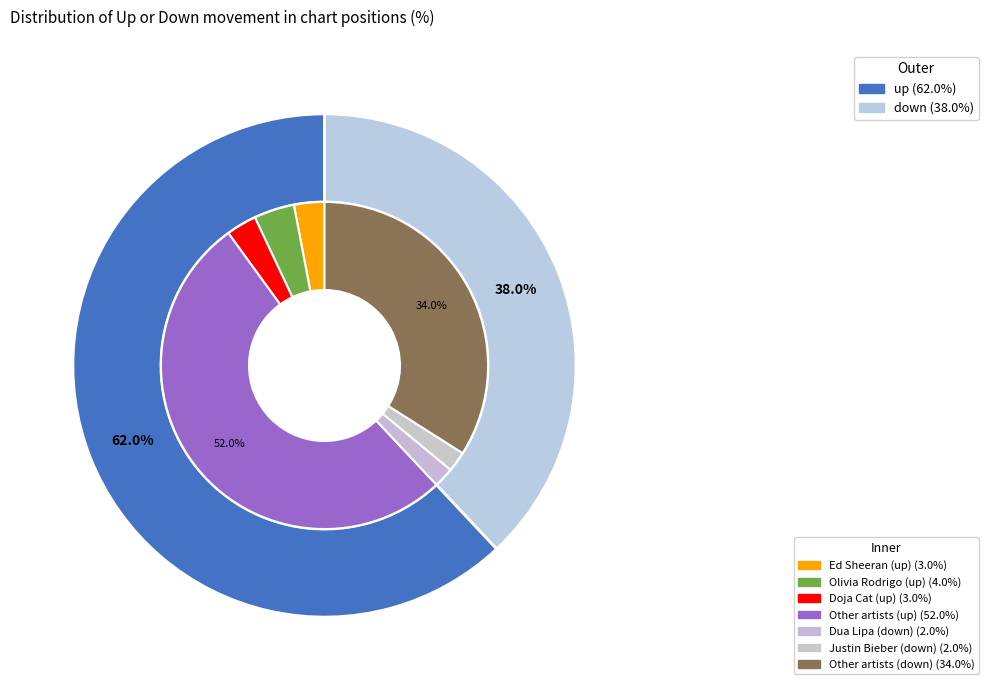

What is the change in value from up to down?

-24